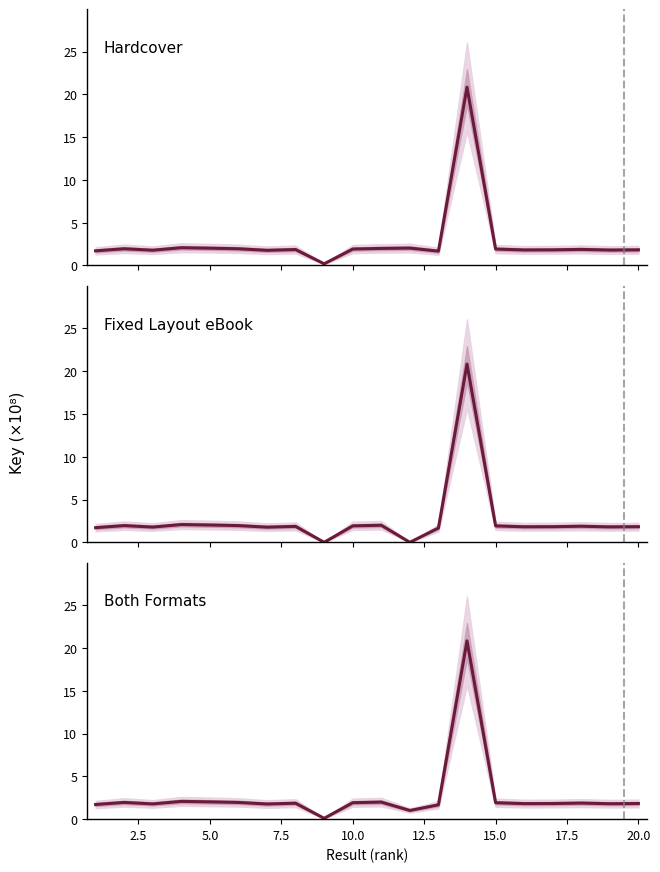

Which series has the largest range (max minus min)?

Fixed Layout eBook